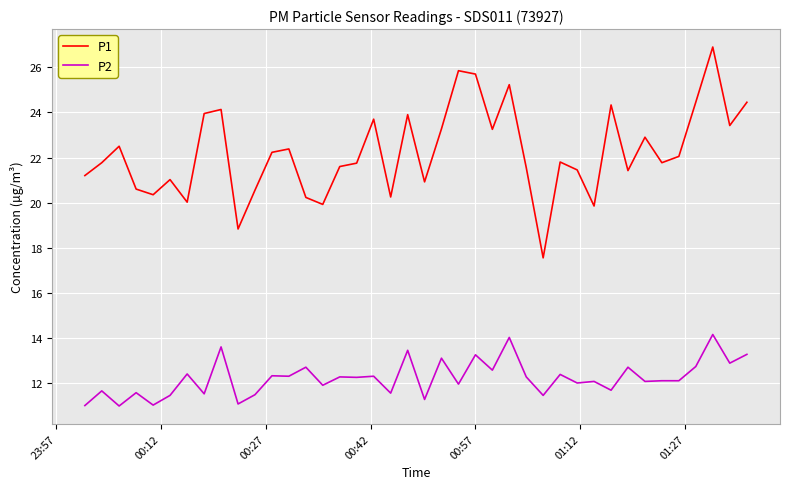

What is the greatest value displayed?

26.9